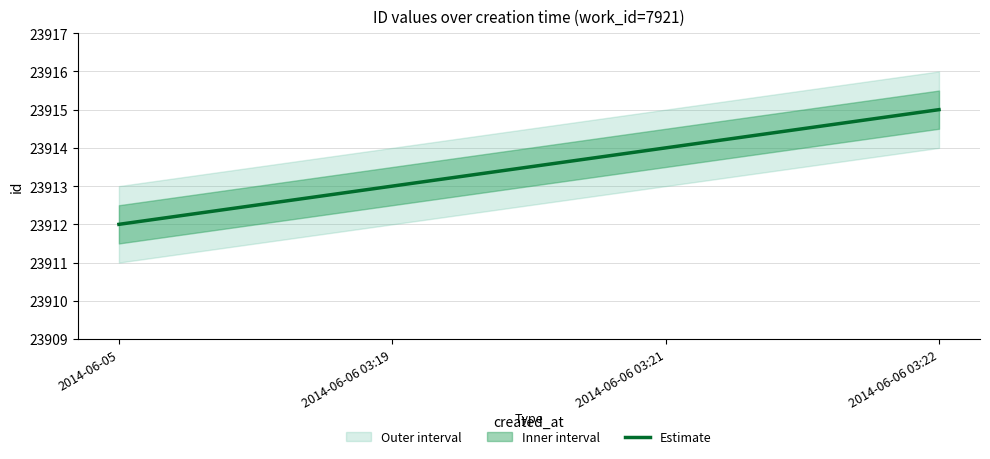

Is this an area chart (filled region under the line)?

No